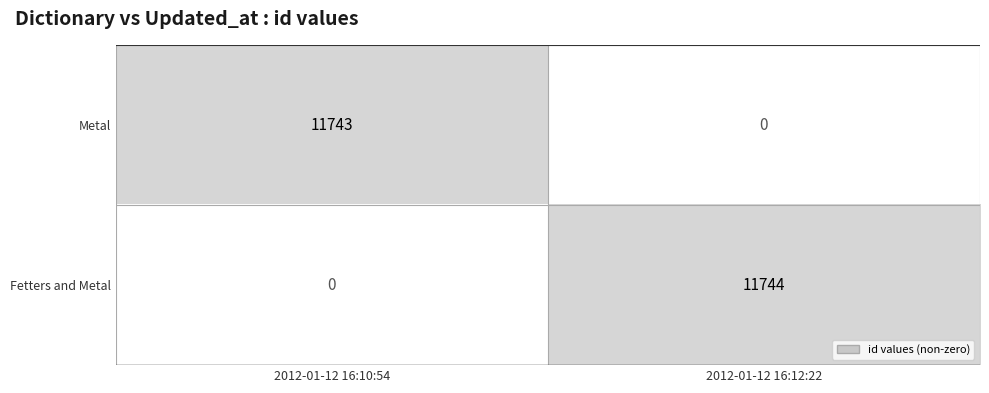

At which label is Fetters and Metal closest to 5872?

2012-01-12 16:10:54